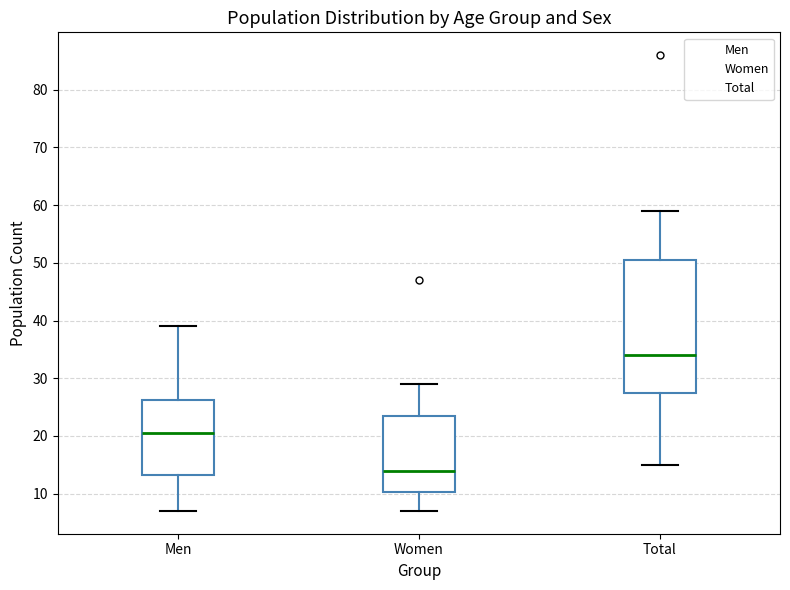

Where does the upper whisker of the box for Men end on the y-axis? The values are not printed on the chart, so give them approximately, as read against the axis.

39